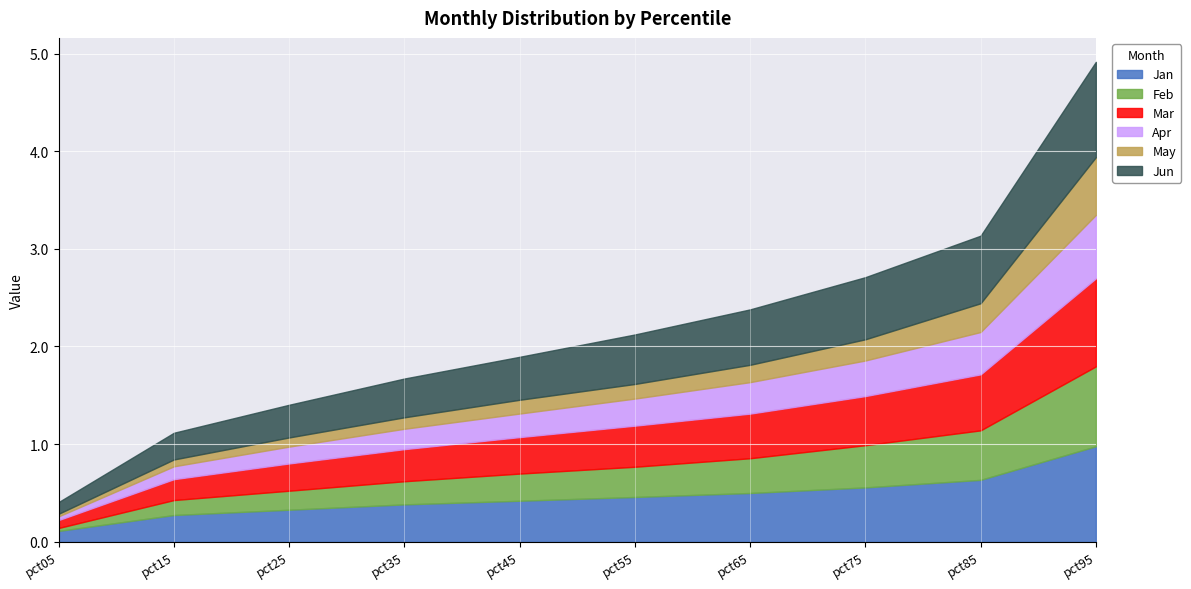

Which series has the largest total across all categories?

Jun